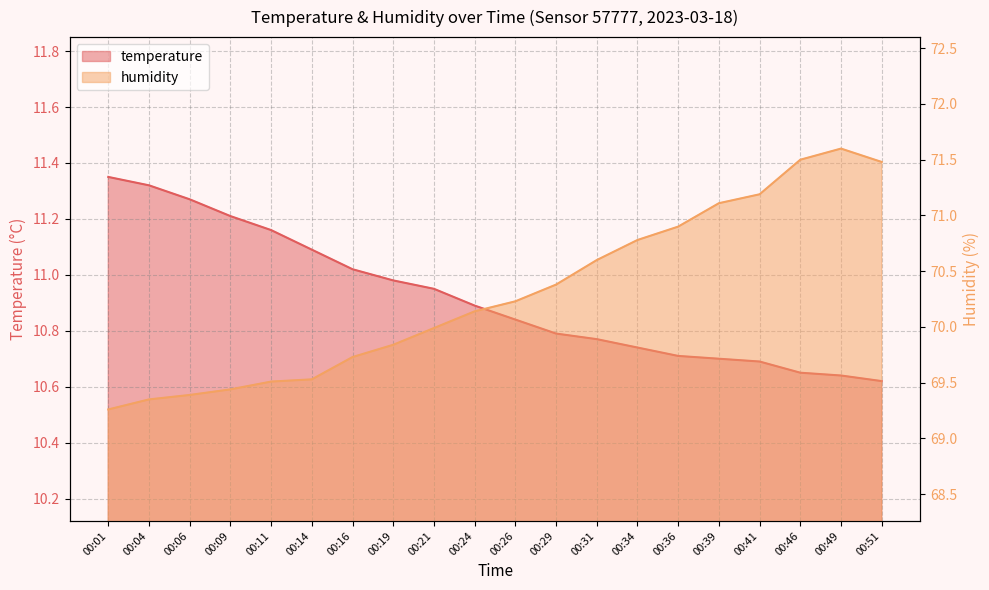

At which label is humidity closest to 70?

00:21